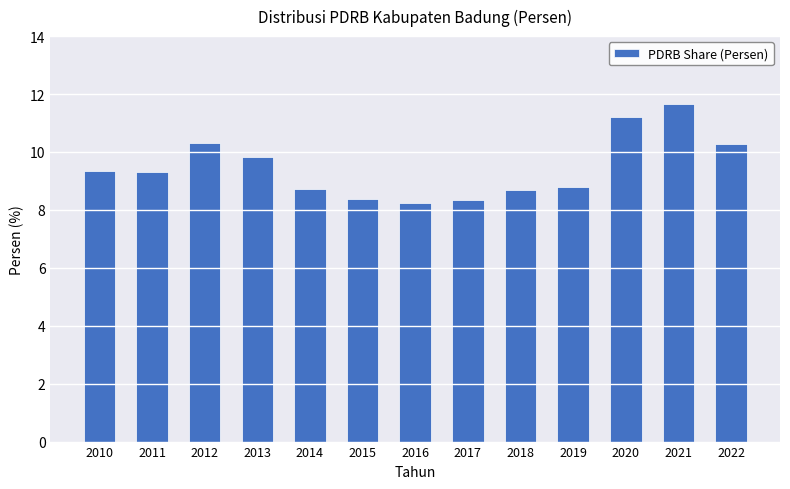

The value at 2022 is 13.8. True or false?

False